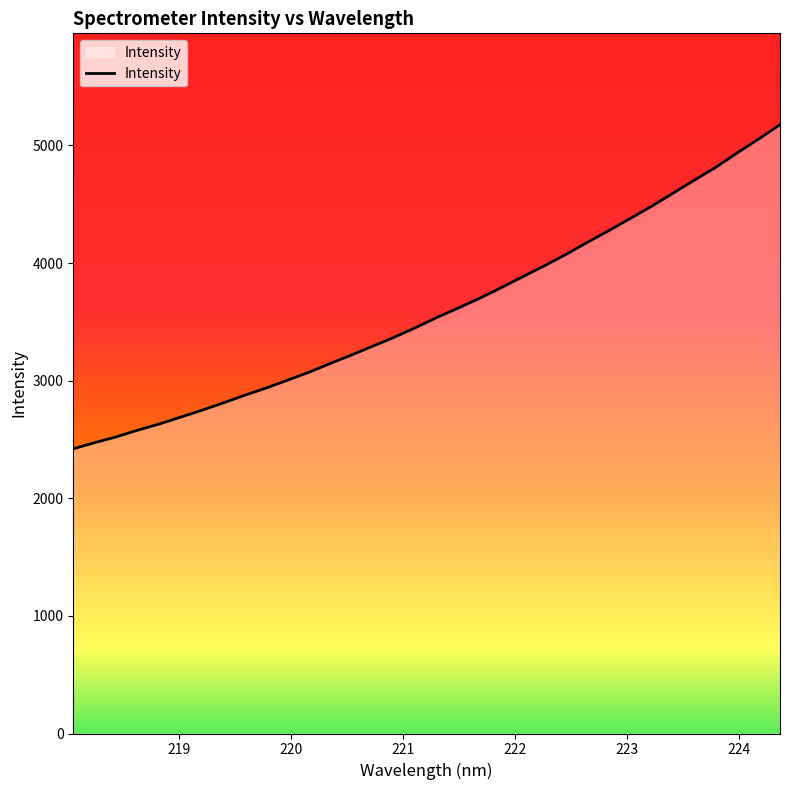

What is the smallest value displayed?

2421.1